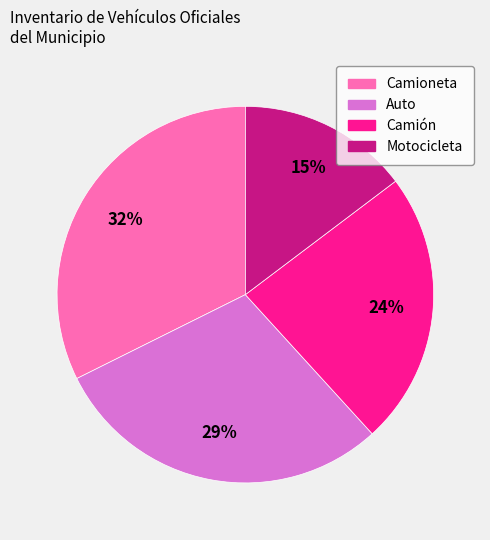

To the nearest percent, what is the average slice percentage?

25%